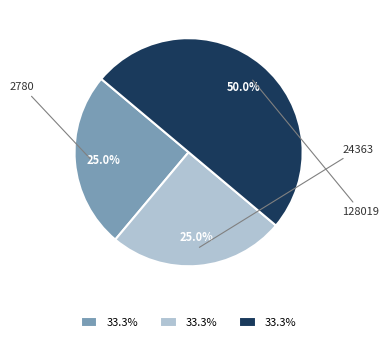

Which slice is the smallest?

2780